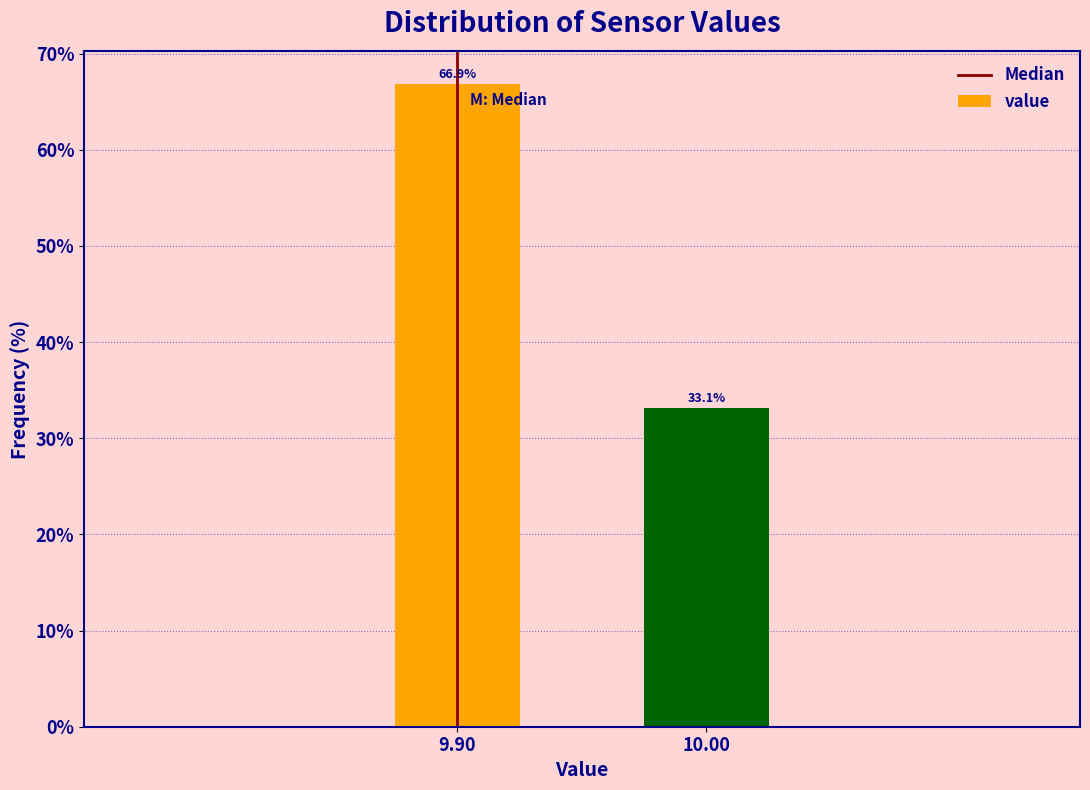

Reading left to right, transcribe all the data shown in this chart.

66.9	33.1